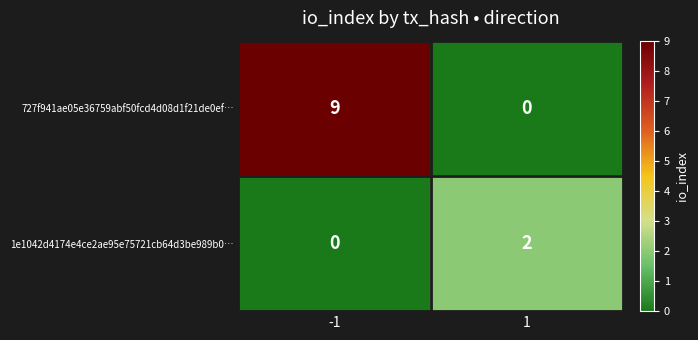

At which category does the chart reach its peak across all series?

-1